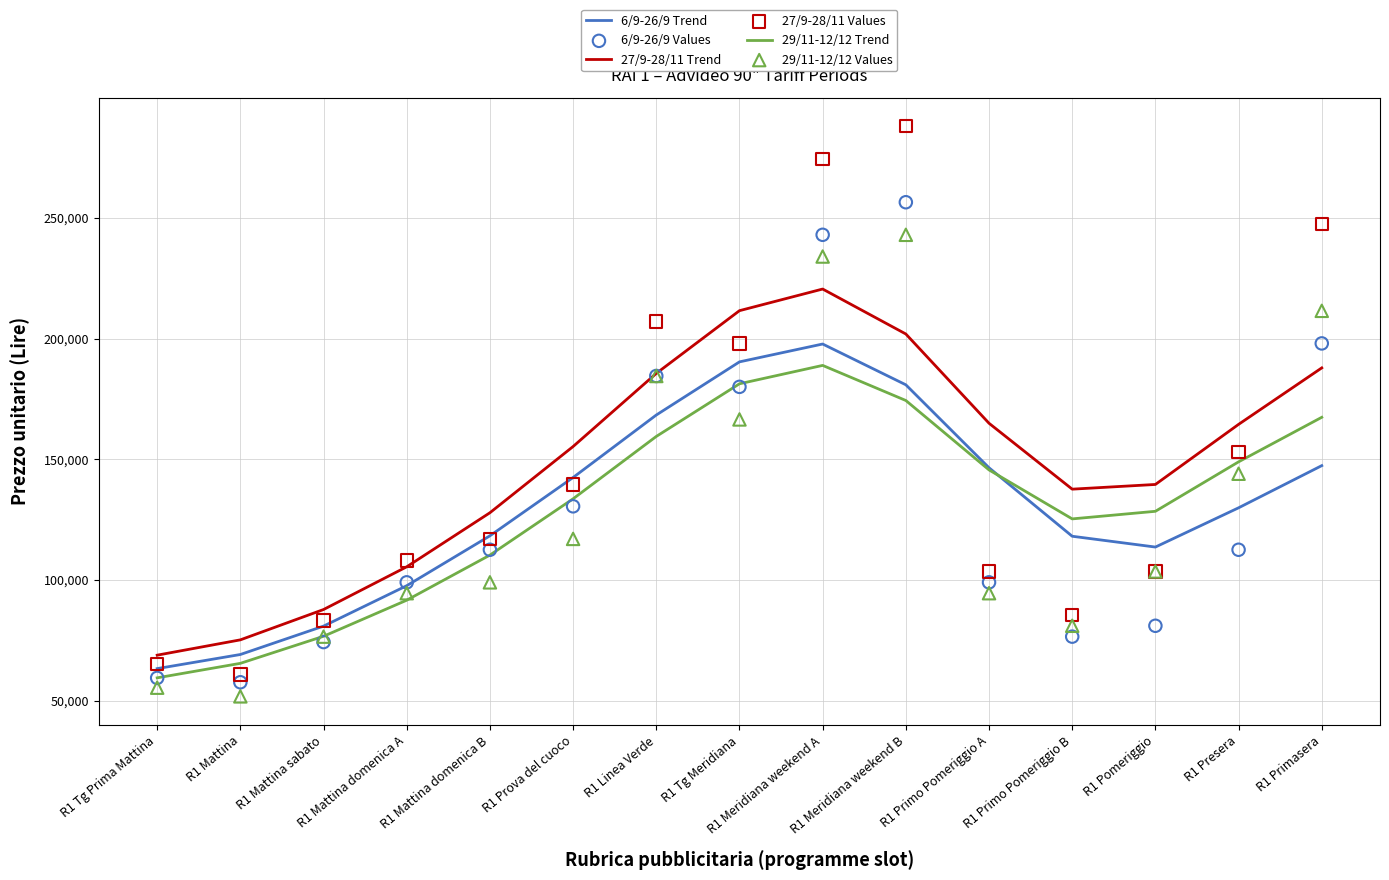

At how many categories does at least one series exceed 247303?

3